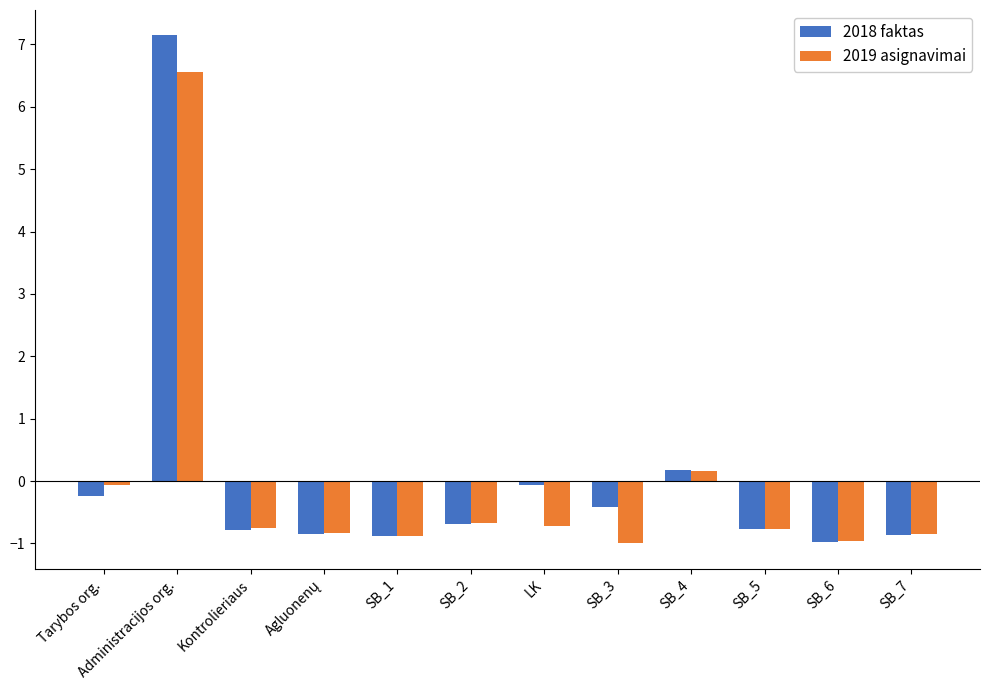

List the series in order of their peak value, highest first.

2018 faktas, 2019 asignavimai